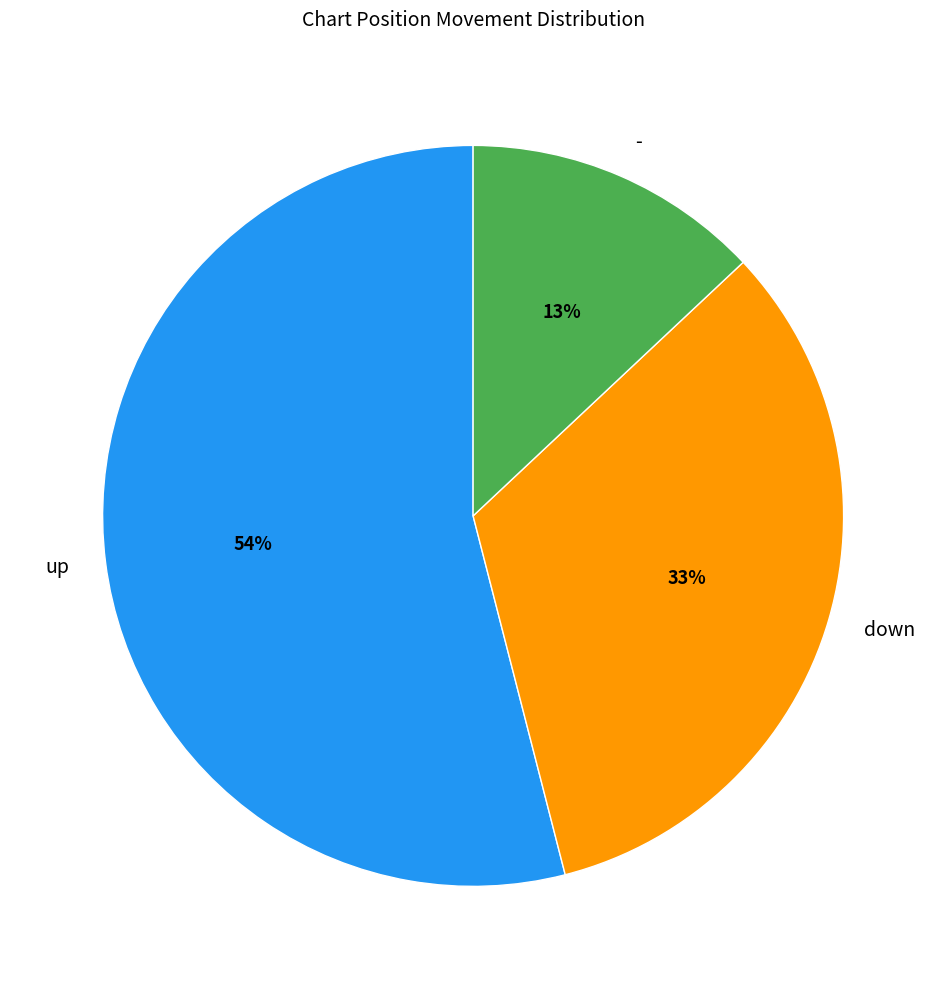

What percentage is the up slice, to the nearest percent?

54%